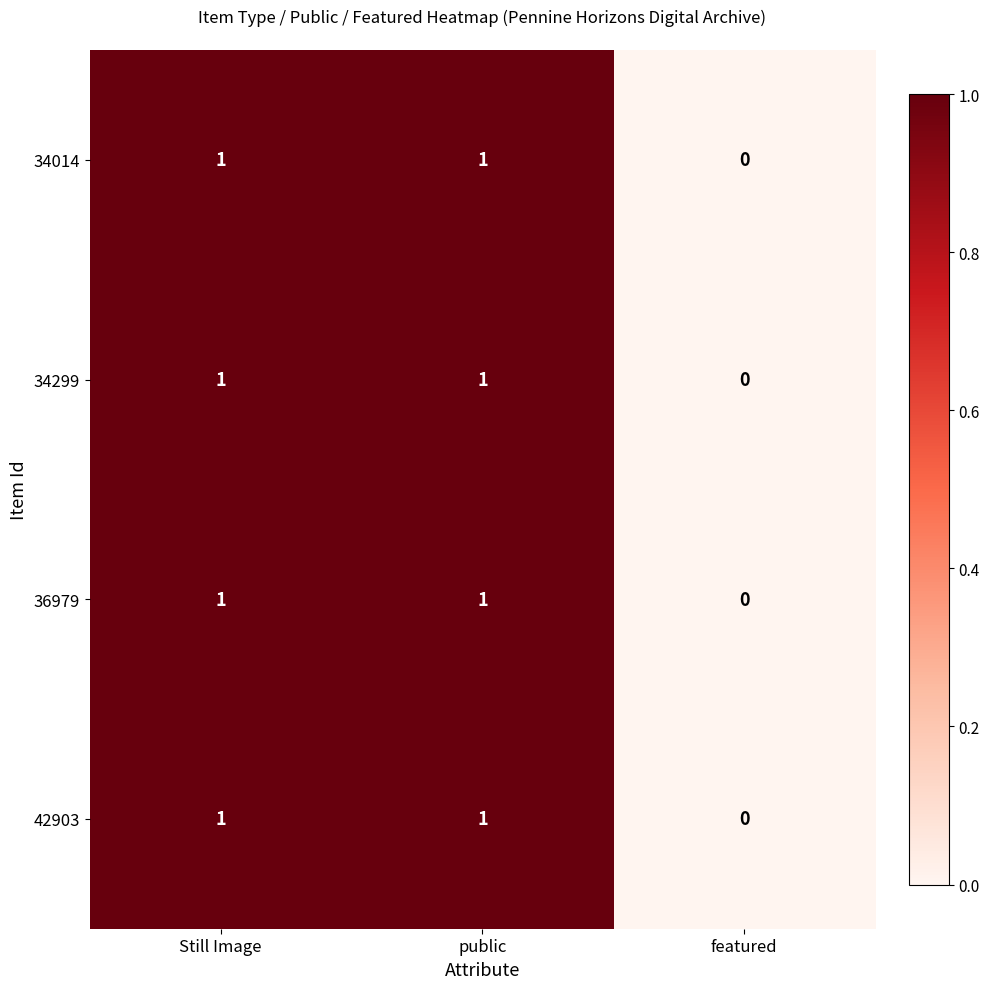

Count the 34299 values in the range 0 to 1.

3